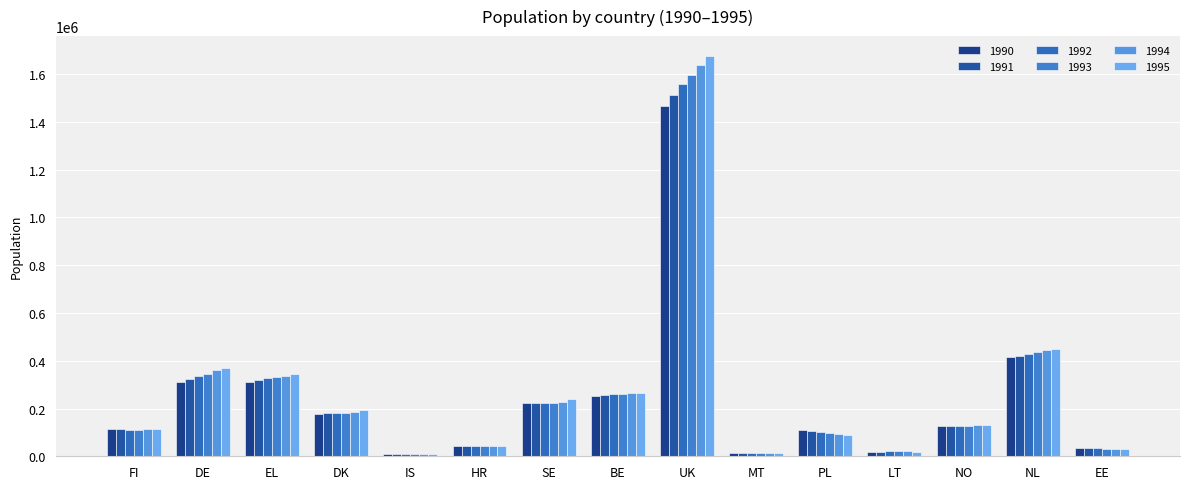

Where is 1994 nearest to the value 823766?

NL